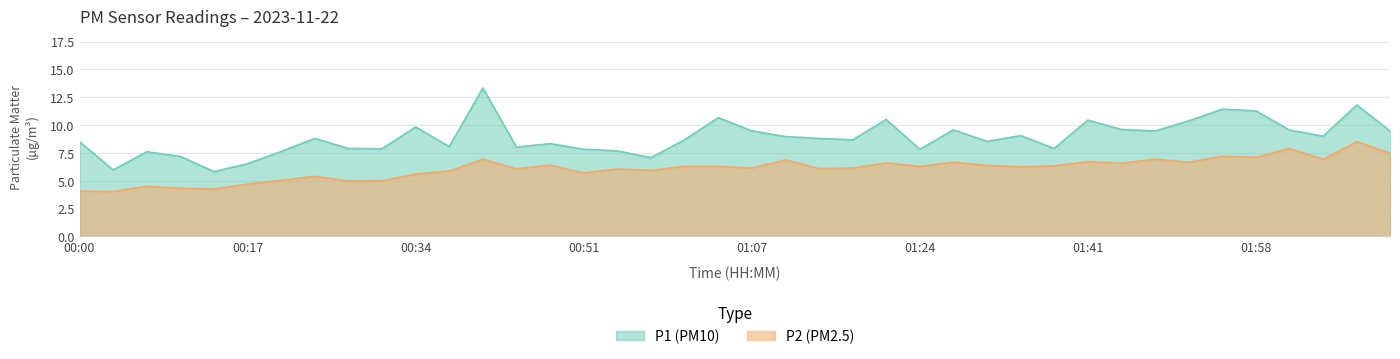

What is the highest value of the P1 series?

13.3